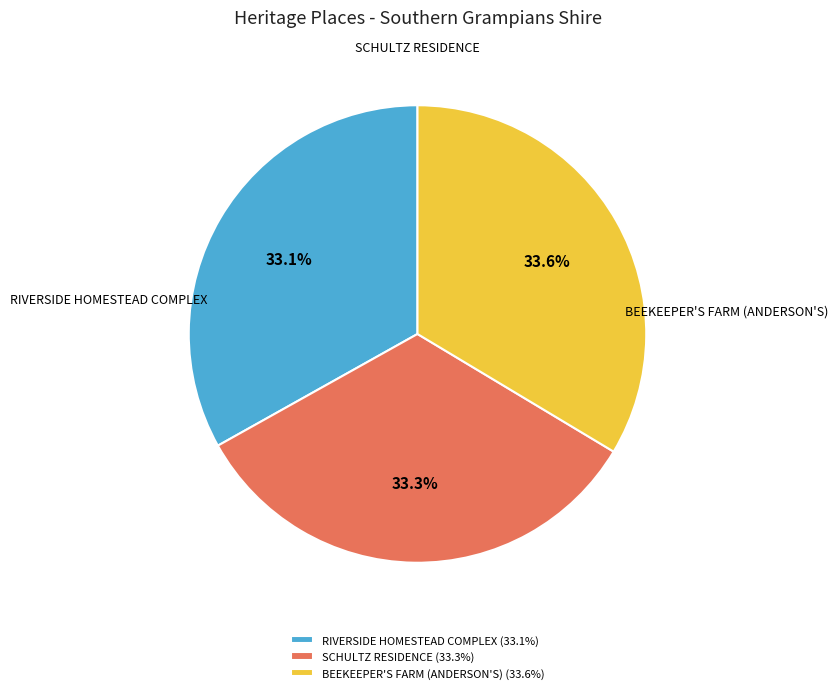

Is it true that RIVERSIDE HOMESTEAD COMPLEX is 24% of the pie?

False